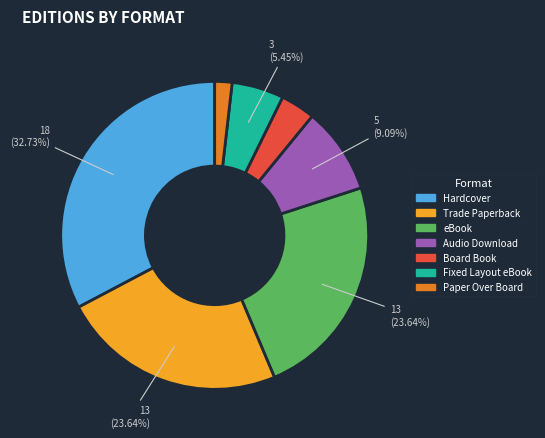

Which category has the biggest portion of the pie?

Hardcover